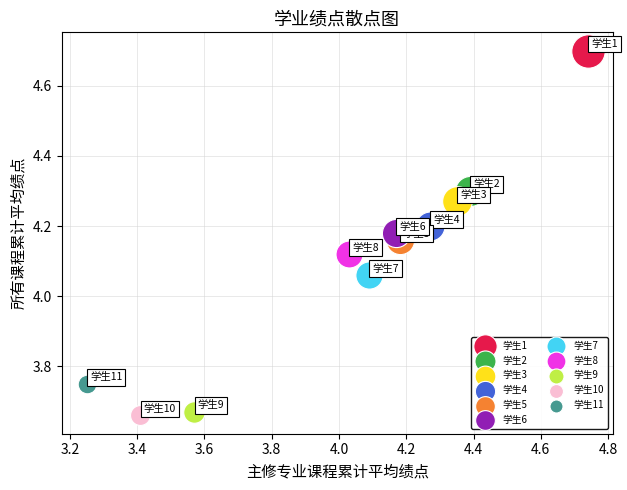

What are all the series names shown in the legend?

学生1, 学生2, 学生3, 学生4, 学生5, 学生6, 学生7, 学生8, 学生9, 学生10, 学生11